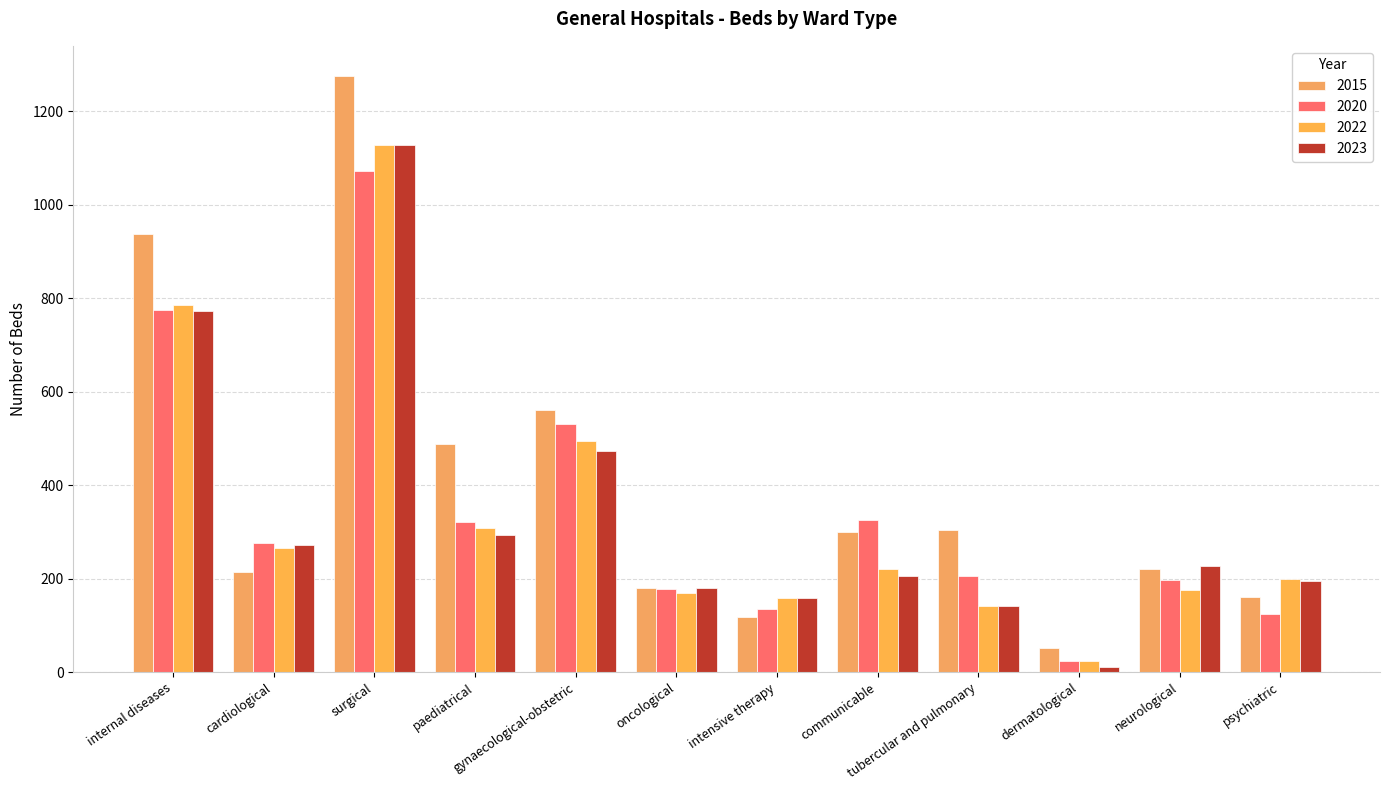

Where is 2015 nearest to the value 663?

gynaecological-obstetric